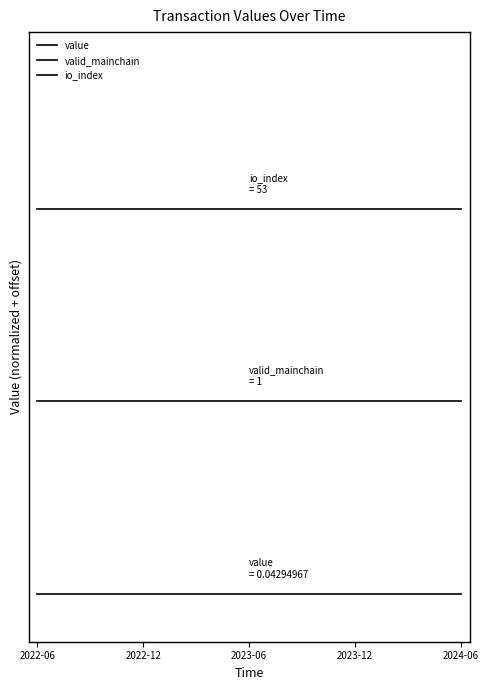

Does the chart have visible grid lines?

No